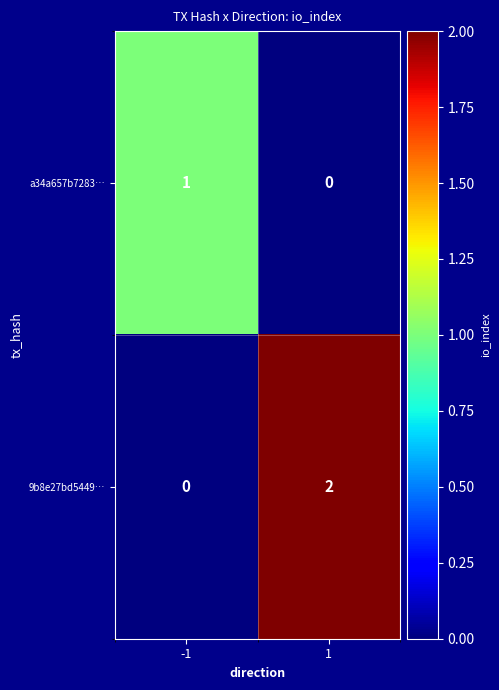

Rank the series at -1 from lowest to highest value.

9b8e27bd5449…, a34a657b7283…